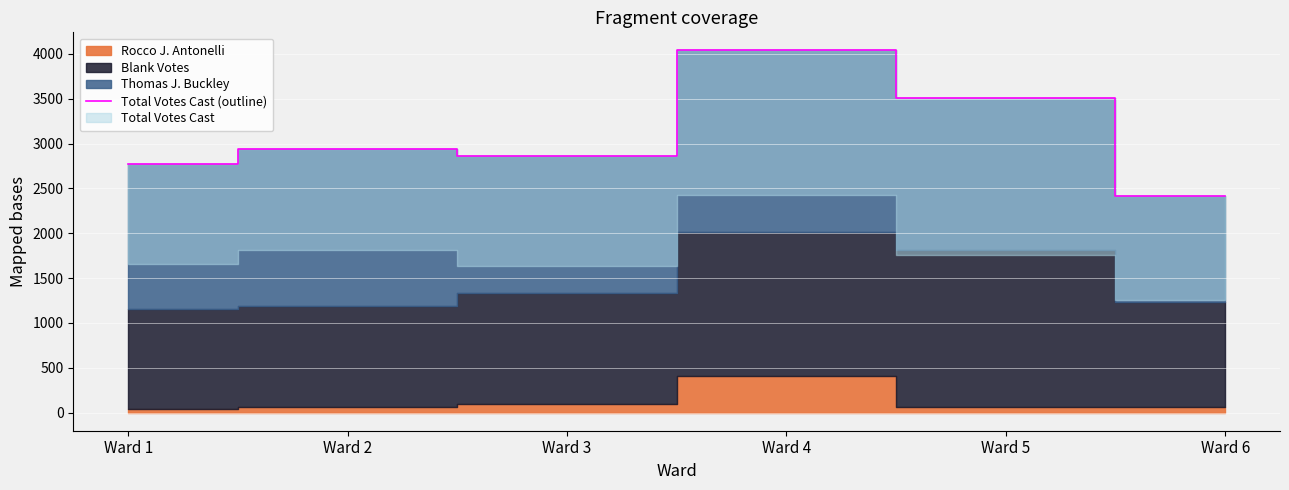

Reading left to right, extract all data points from this chart.

Ward 1=2773	Ward 2=2935	Ward 3=2866	Ward 4=4038	Ward 5=3505	Ward 6=2419